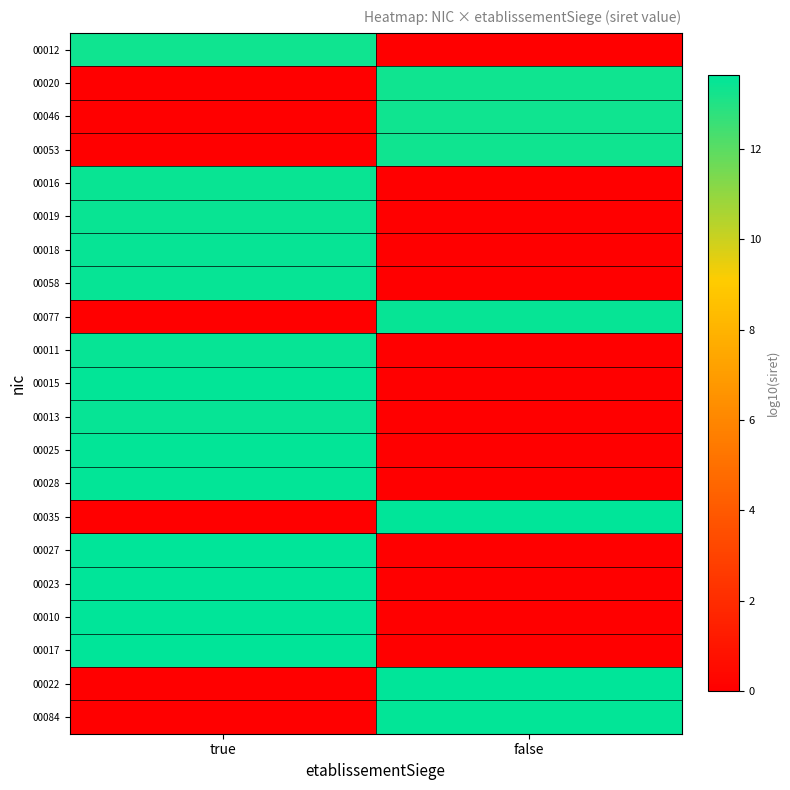

Reading left to right, transcribe all the data shown in this chart.

00012: true=13.3	false=0.0
00020: true=0.0	false=13.3
00046: true=0.0	false=13.3
00053: true=0.0	false=13.3
00016: true=13.4	false=0.0
00019: true=13.4	false=0.0
00018: true=13.5	false=0.0
00058: true=13.5	false=0.0
00077: true=0.0	false=13.5
00011: true=13.5	false=0.0
00015: true=13.5	false=0.0
00013: true=13.5	false=0.0
00025: true=13.5	false=0.0
00028: true=13.5	false=0.0
00035: true=0.0	false=13.6
00027: true=13.6	false=0.0
00023: true=13.6	false=0.0
00010: true=13.6	false=0.0
00017: true=13.6	false=0.0
00022: true=0.0	false=13.6
00084: true=0.0	false=13.5